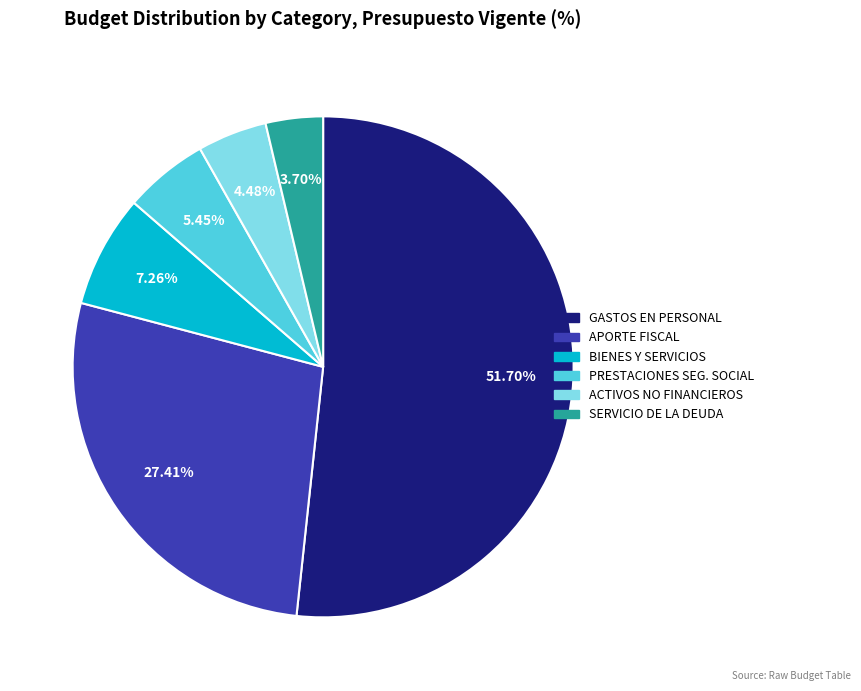

Is there a majority slice in this chart?

Yes